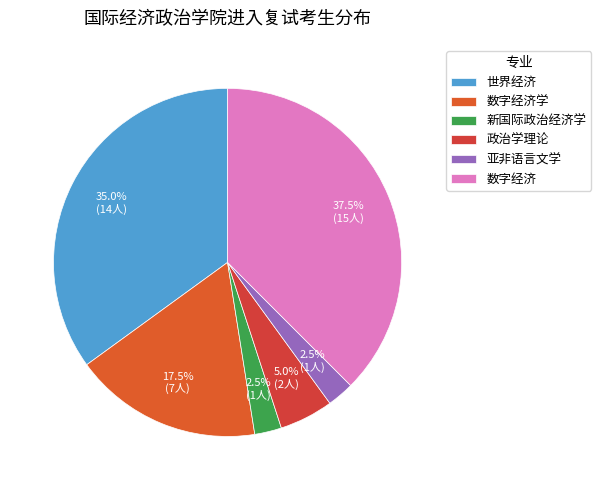

Does any single category account for the majority?

No